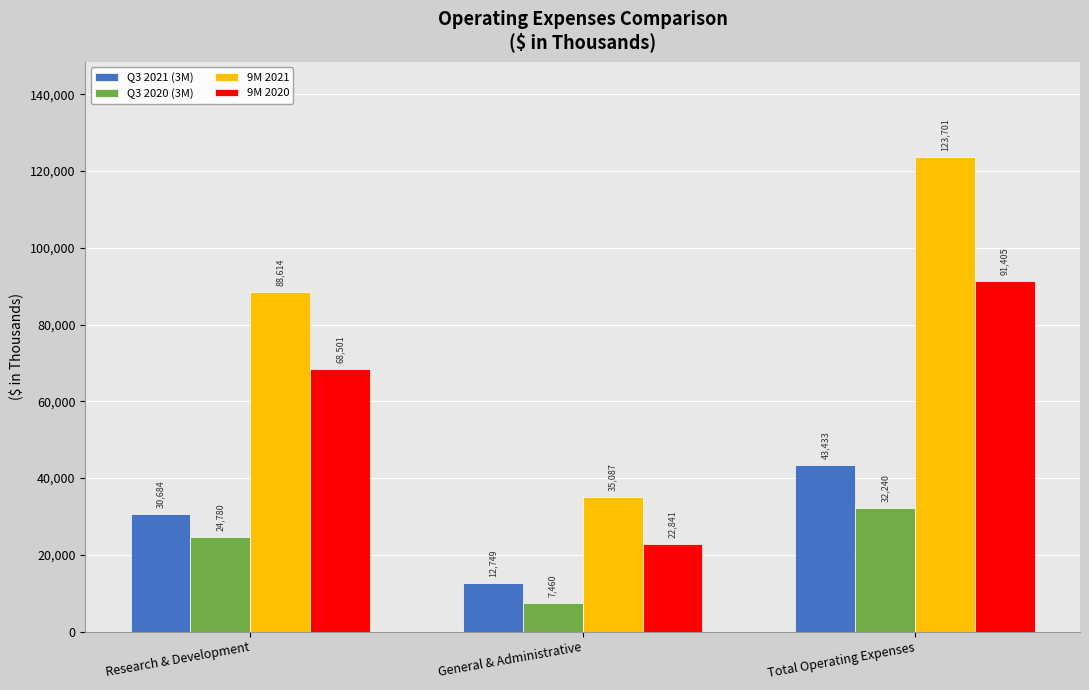

Reading left to right, list all the values displayed in this chart.

Q3 2021 (3M): 30684	12749	43433
Q3 2020 (3M): 24780	7460	32240
9M 2021: 88614	35087	123701
9M 2020: 68501	22841	91405